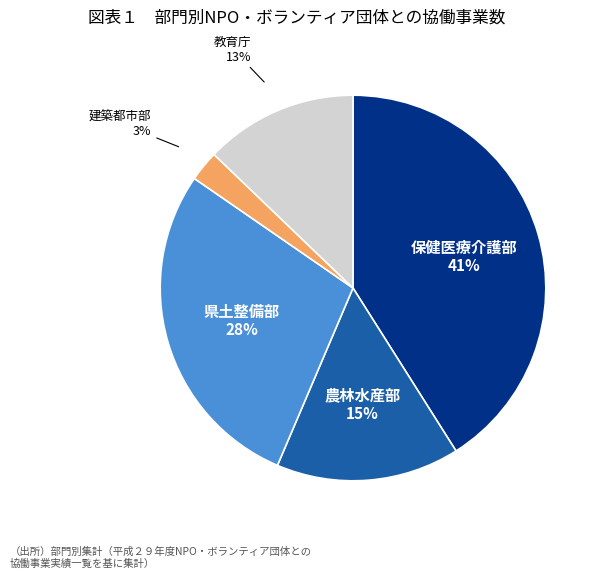

Does any single category account for the majority?

No